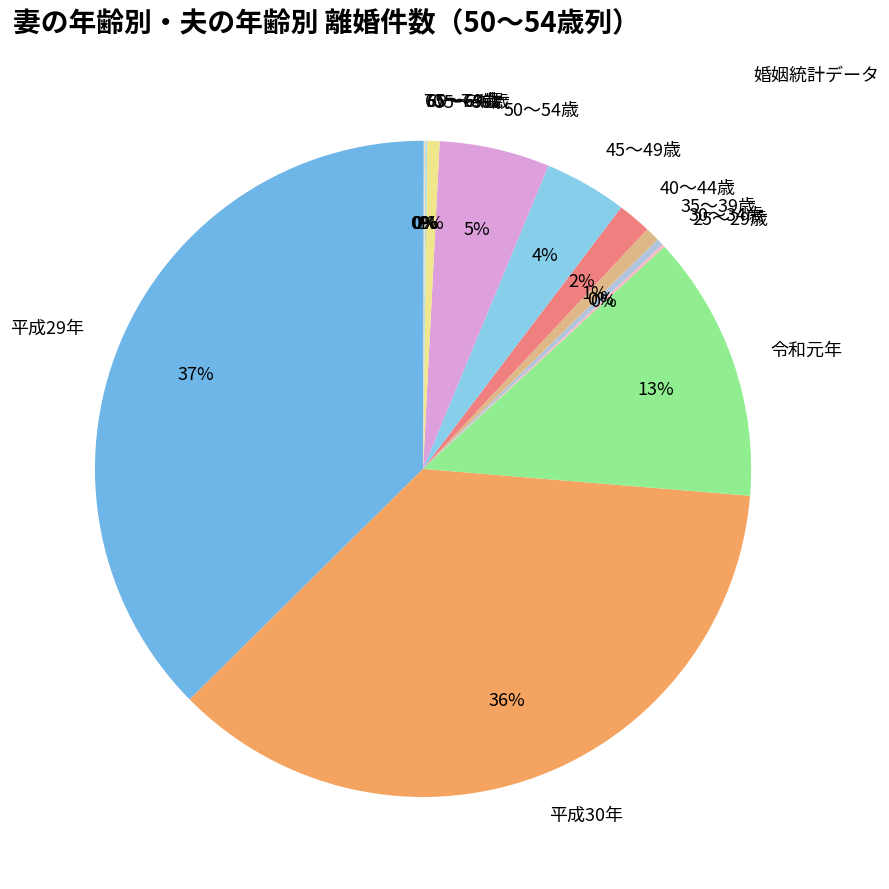

True or false: 30～34歳 accounts for 0% of the total.

True